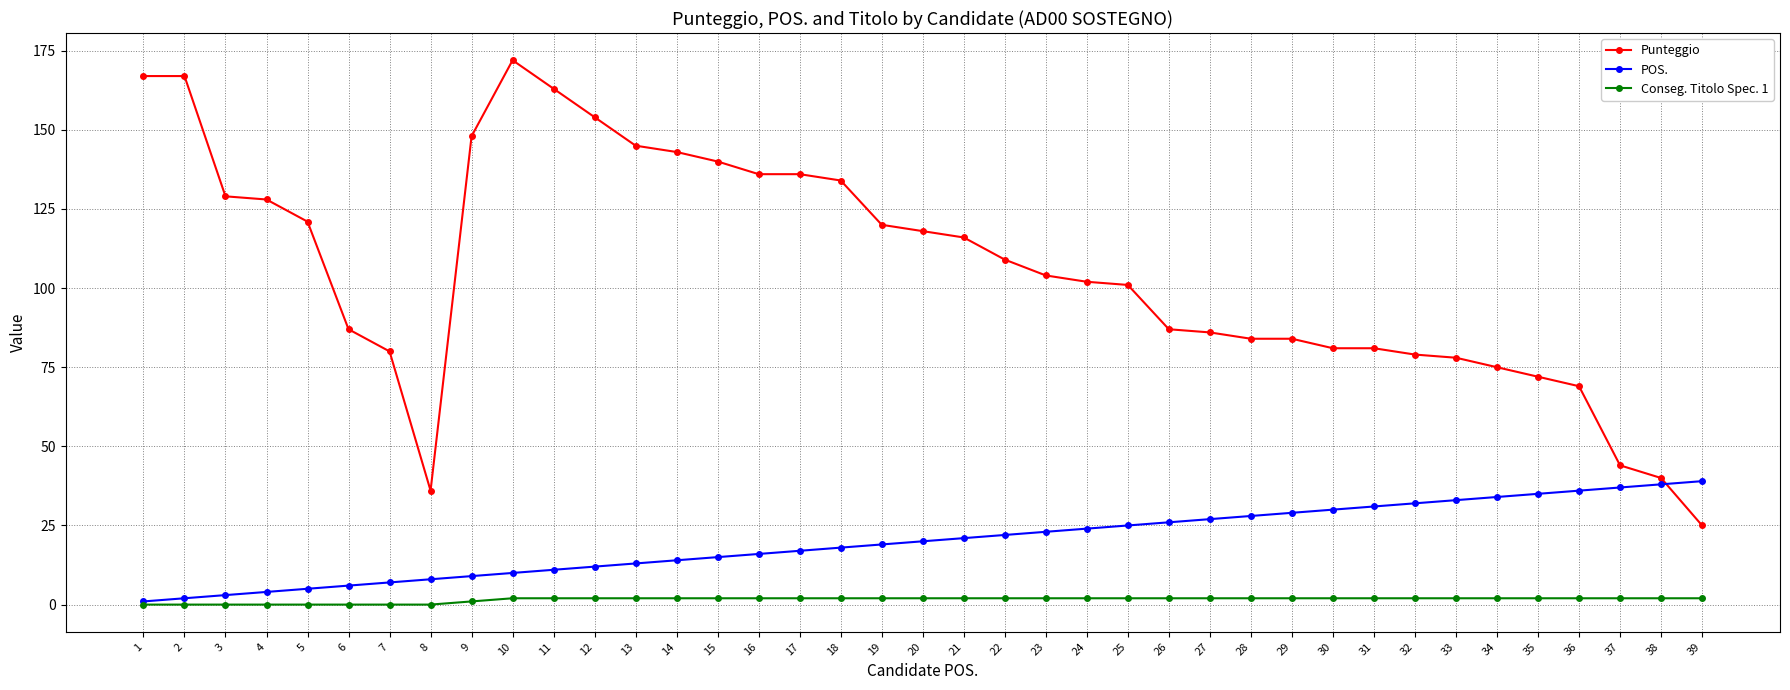

What is the sum of the POS. values at 23 and 18?

41